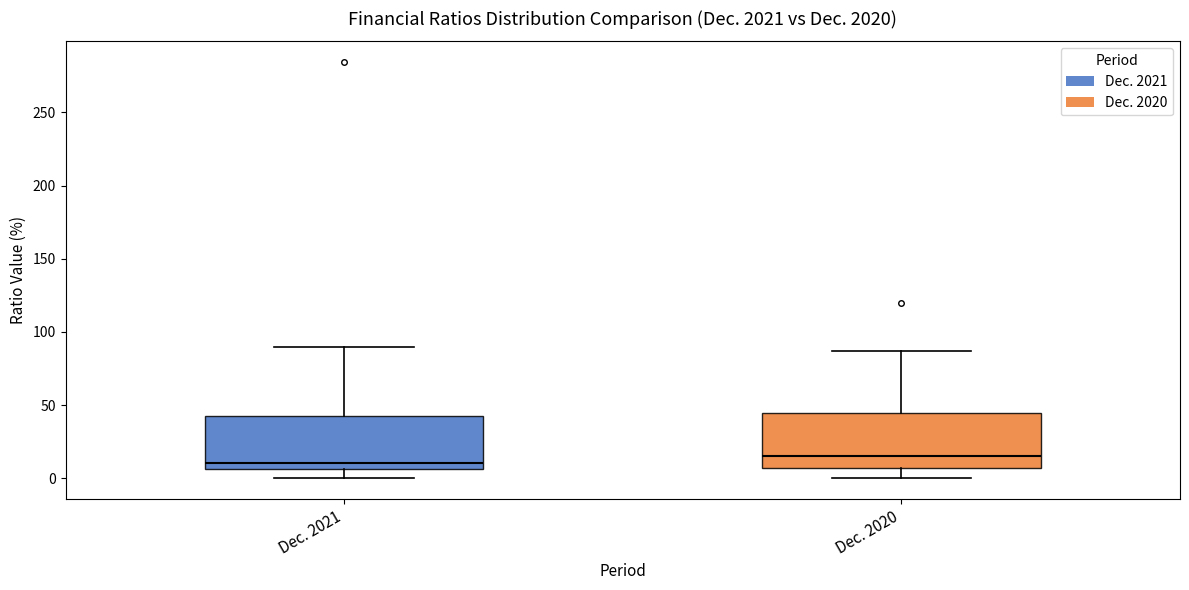

Reading left to right, read every box against the y-axis: the position of its median line, the range the box covers, and the ends of its whiskers. The values are not printed on the chart, so give them approximately, as read against the axis.

Dec. 2021: median 10, box 5 to 45, whiskers 0 to 90
Dec. 2020: median 15, box 5 to 45, whiskers 0 to 85